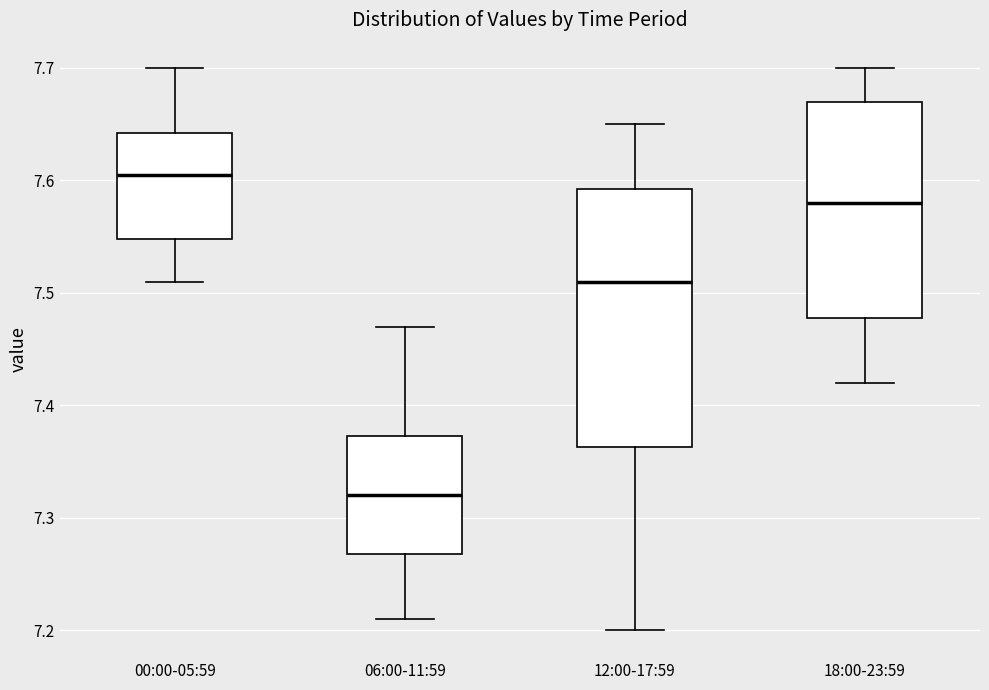

Where is the upper edge of the box for 00:00-05:59 on the y-axis? The values are not printed on the chart, so give them approximately, as read against the axis.

7.64